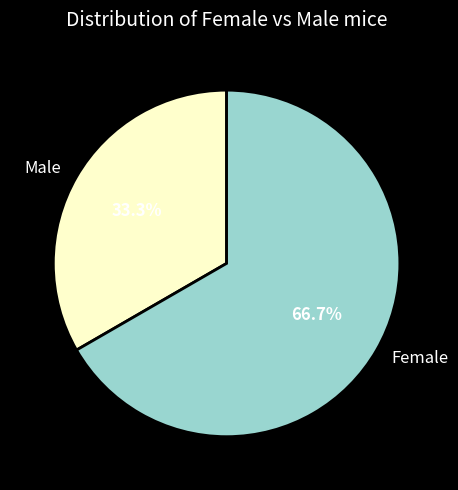

What is the ratio of the value at Male to the value at Female?

0.5